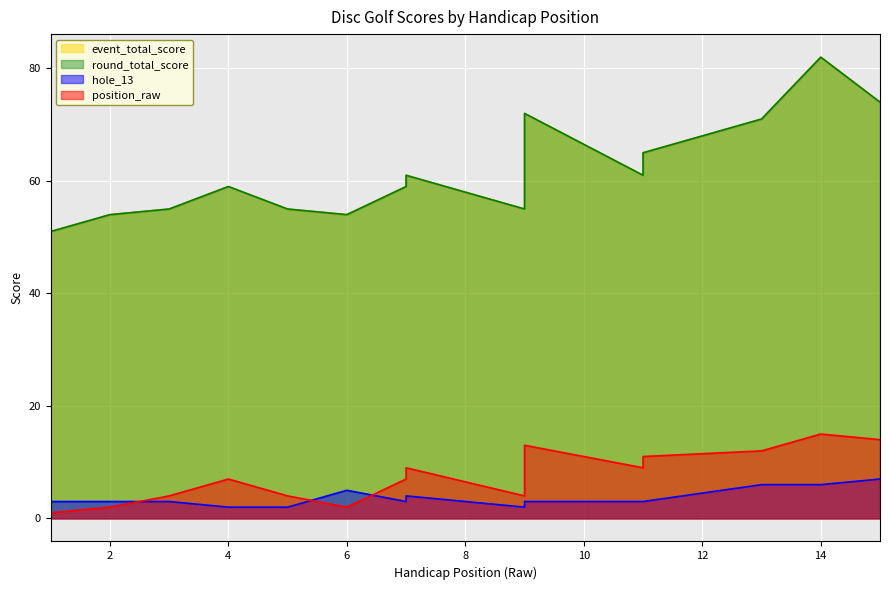

Reading left to right, transcribe all the data shown in this chart.

position_raw: 1	2	4	7	4	2	7	9	4	13	9	11	12	15	14
event_total_score: 51	54	55	59	55	54	59	61	55	72	61	65	71	82	74
round_total_score: 51	54	55	59	55	54	59	61	55	72	61	65	71	82	74
hole_13: 3	3	3	2	2	5	3	4	2	3	3	3	6	6	7